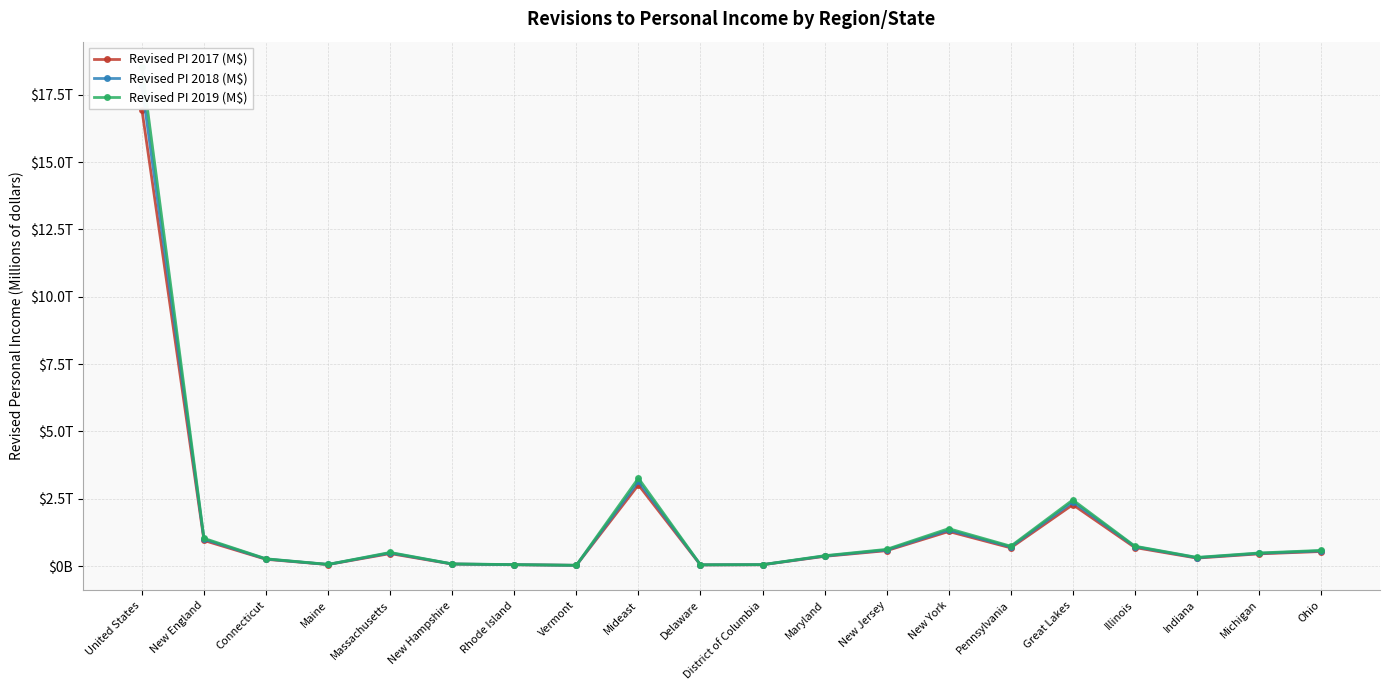

True or false: Revised PI 2017 (M$) and Revised PI 2018 (M$) cross at least once.

False